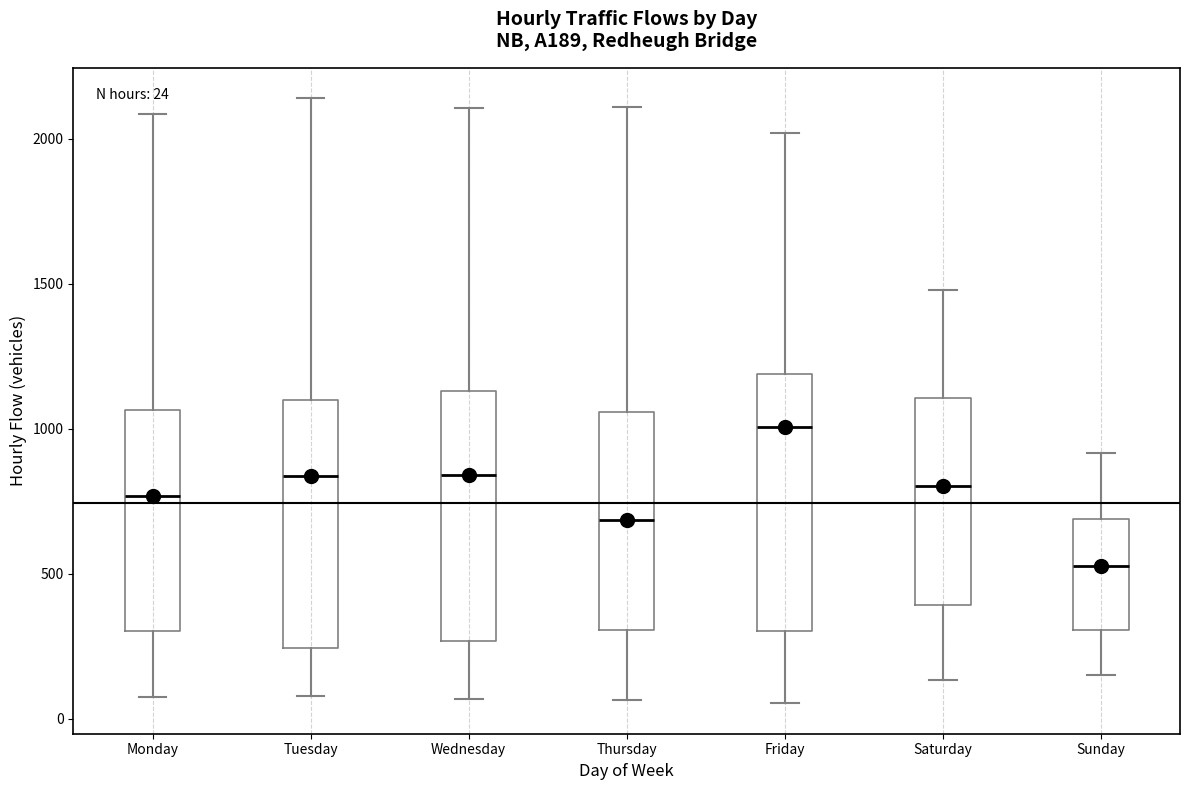

Which box's median line is the lowest?

Sunday